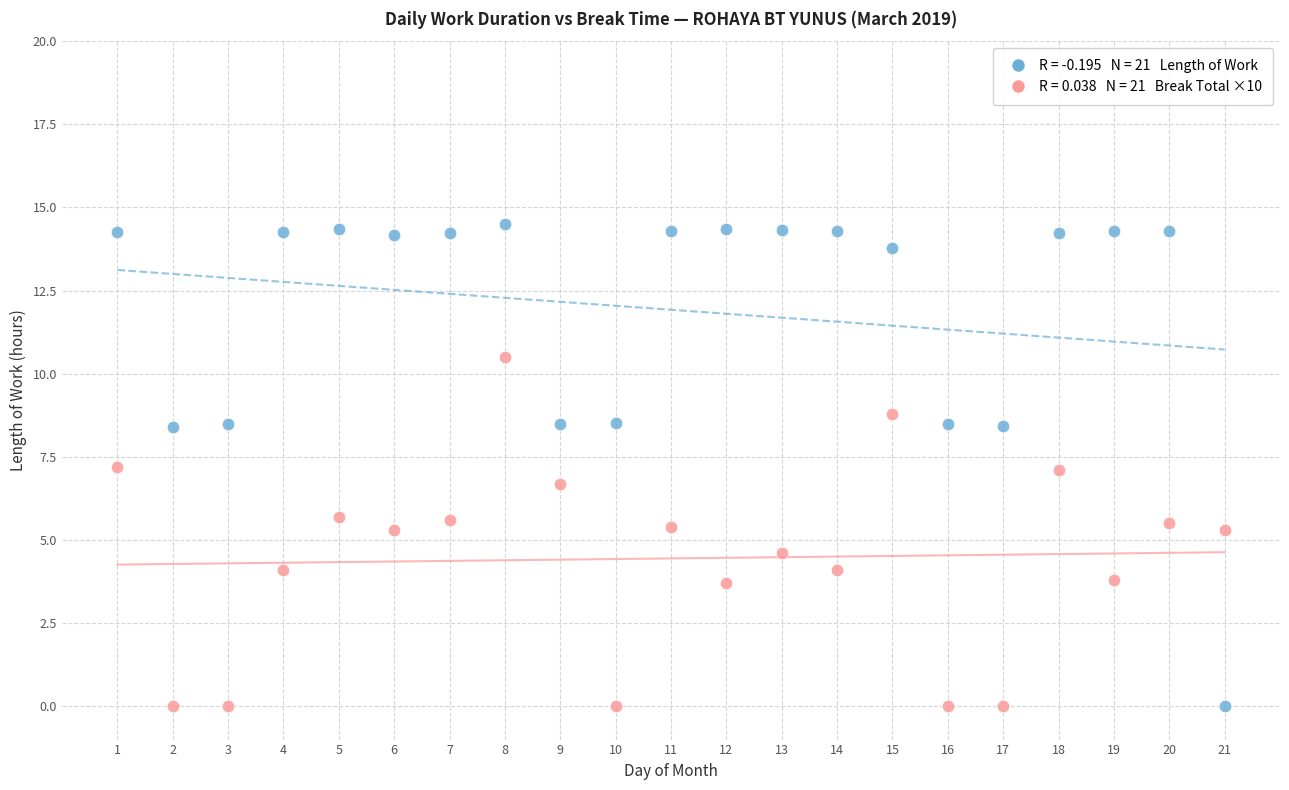

Across all data points, what is the range of Y values (max minus min)?

14.5